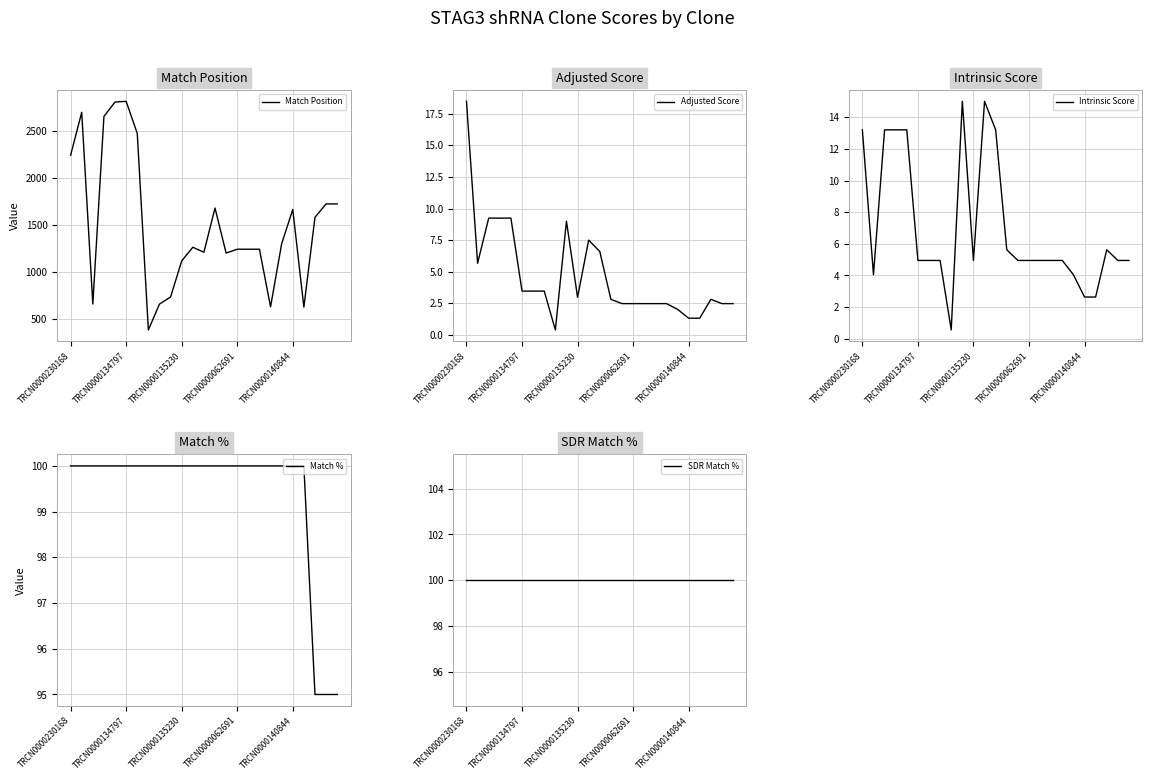

At which category does Intrinsic Score reach its first local peak?

9